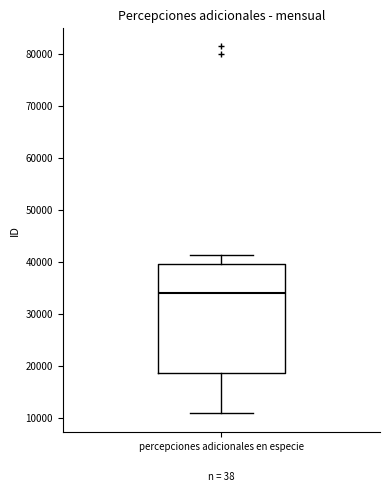

Where does the median line of the box for percepciones adicionales en especie sit on the y-axis? The values are not printed on the chart, so give them approximately, as read against the axis.

34000